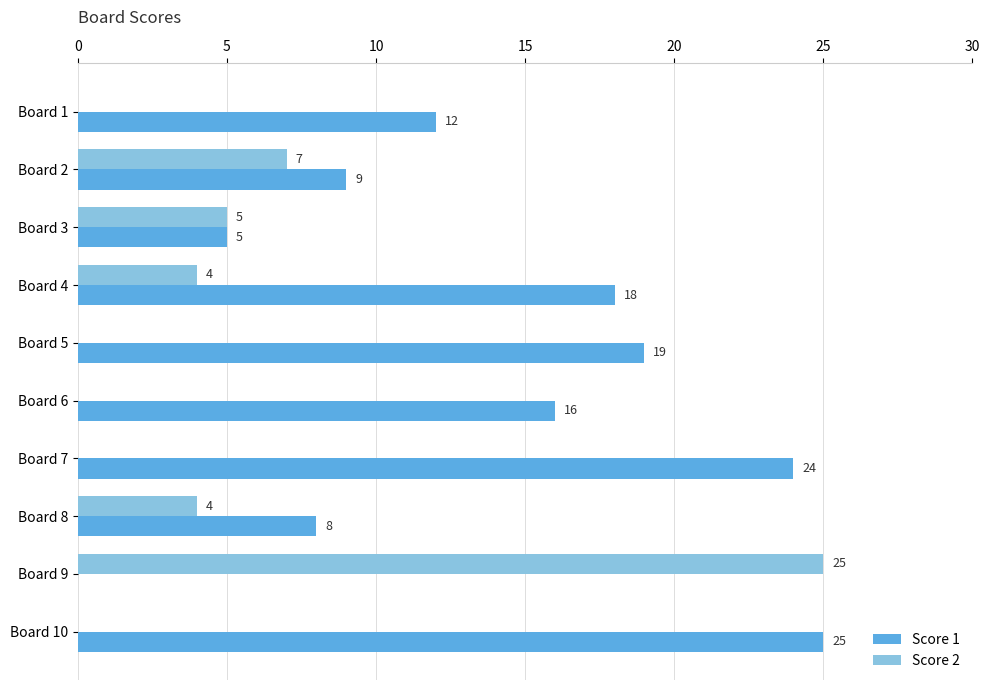

What is the maximum value shown in the chart?

25